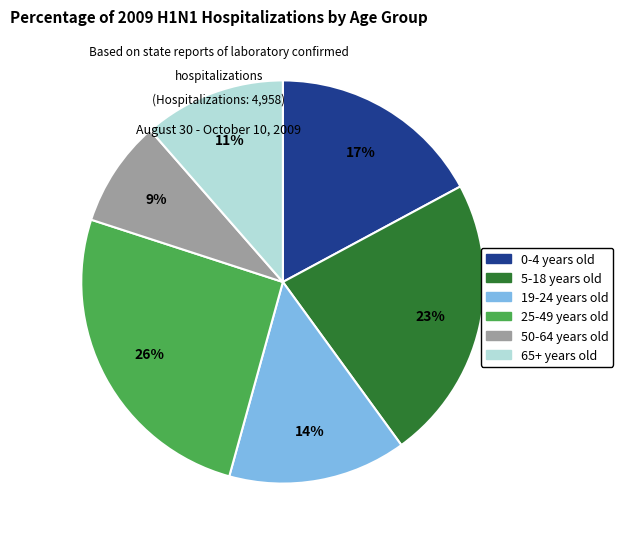

How many segments does this pie chart have?

6